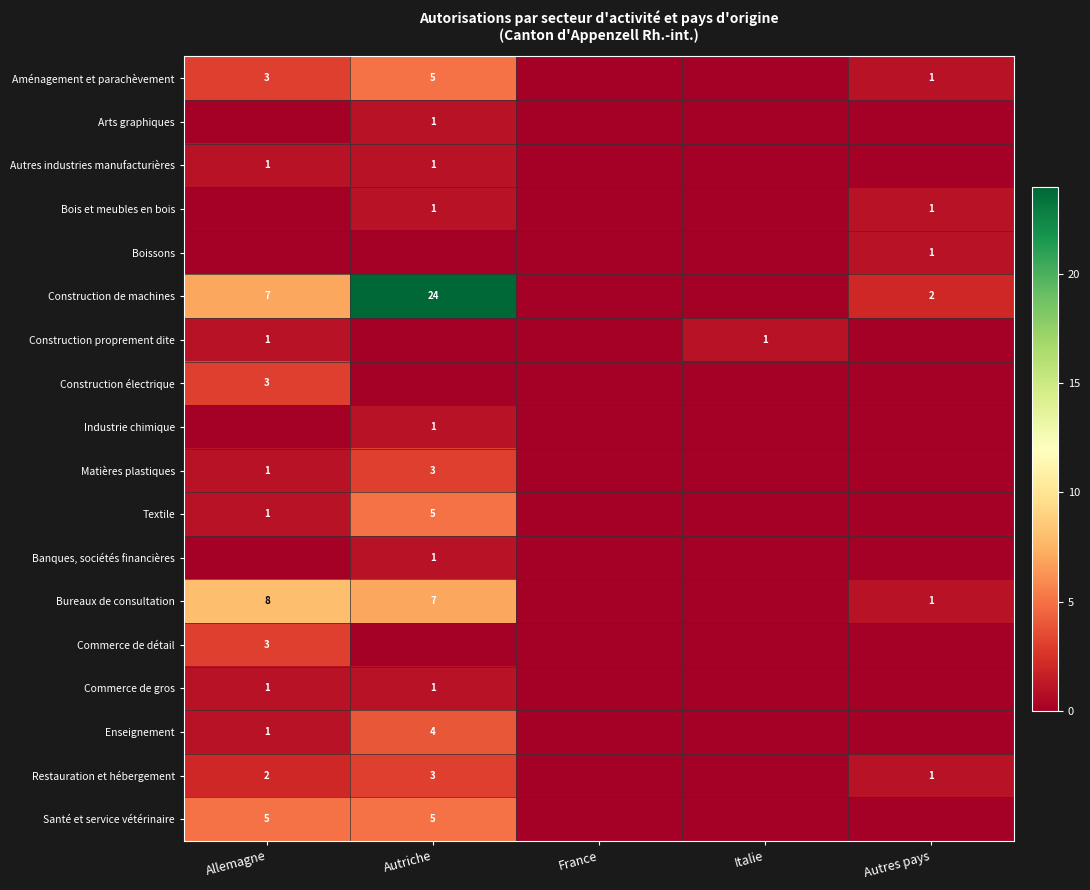

Is it true that Bureaux de consultation equals 1 at Autres pays?

True